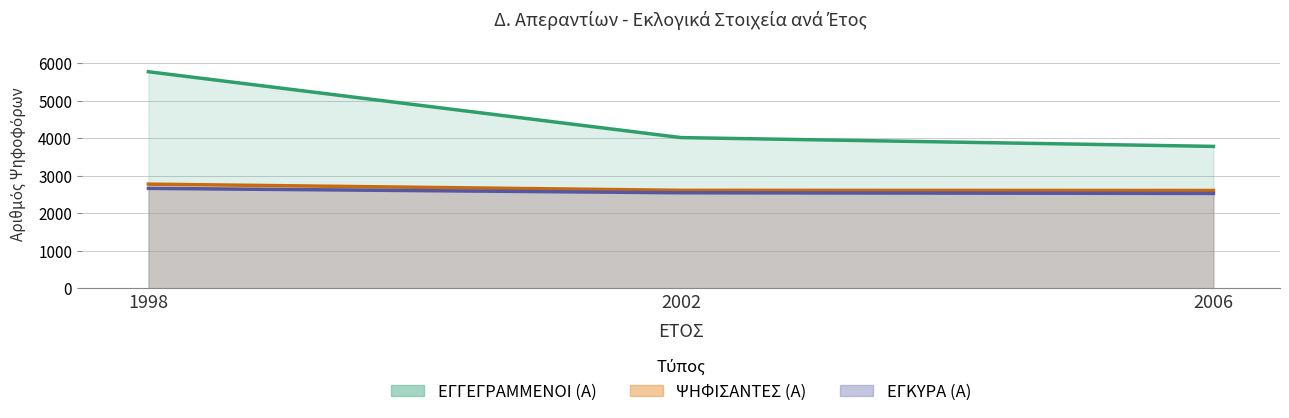

At how many categories does at least one series exceed 5306?

1